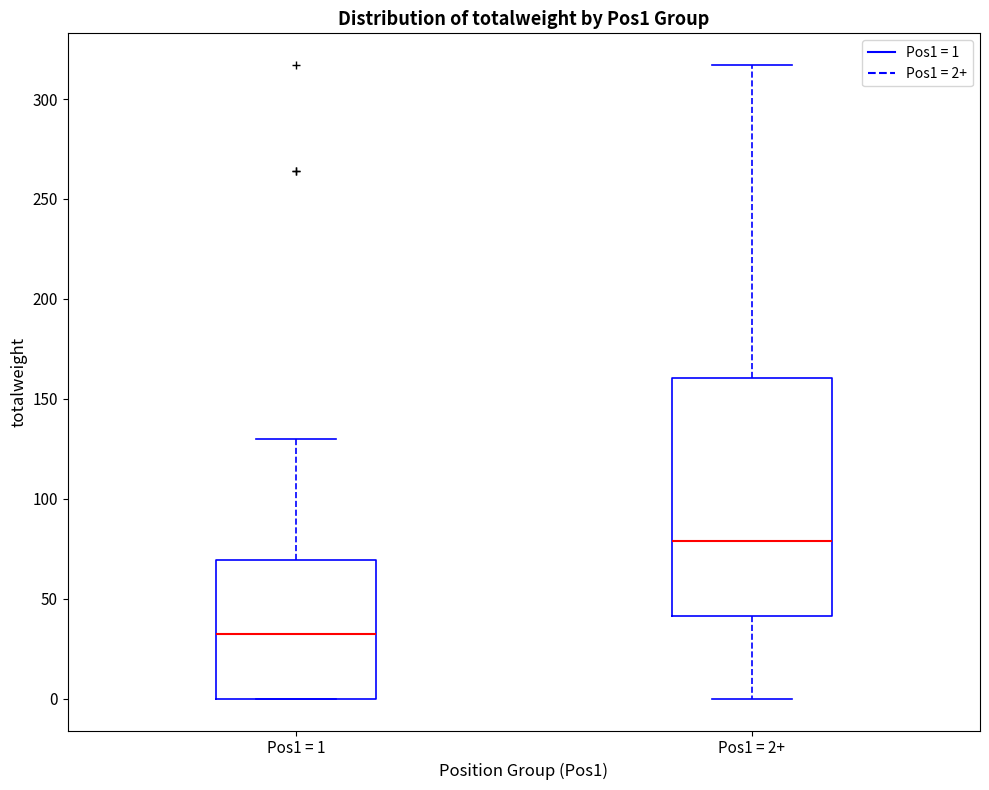

Where is the lower edge of the box for Pos1 = 1 on the y-axis? The values are not printed on the chart, so give them approximately, as read against the axis.

0